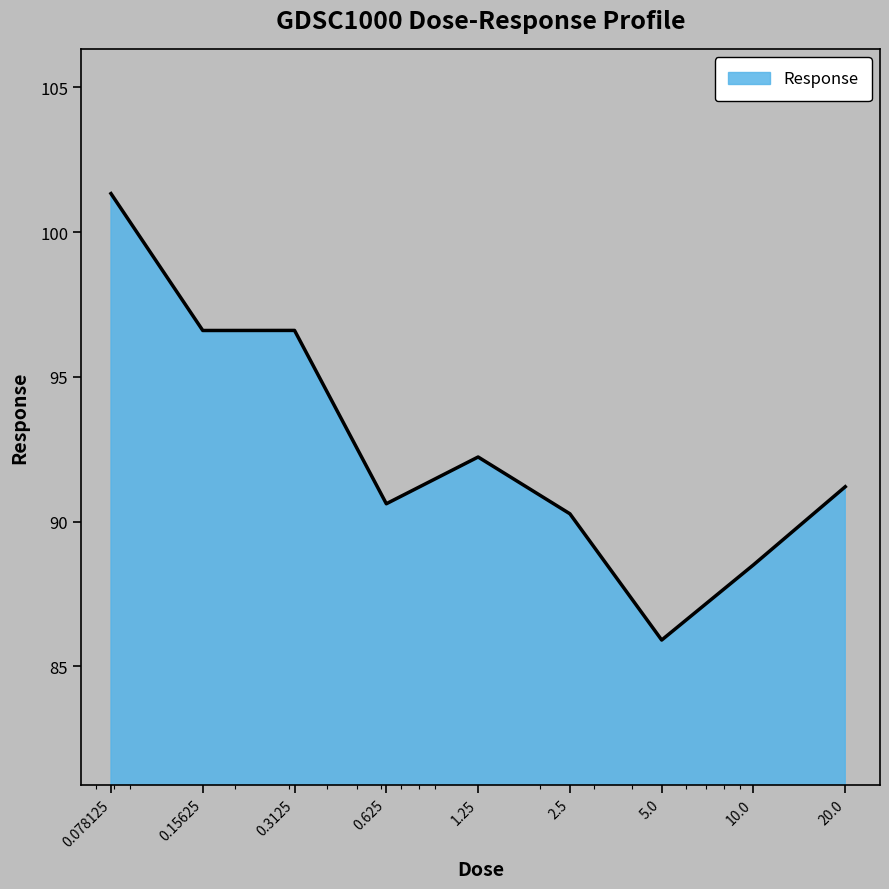

What is the difference between the maximum and minimum values?

15.4